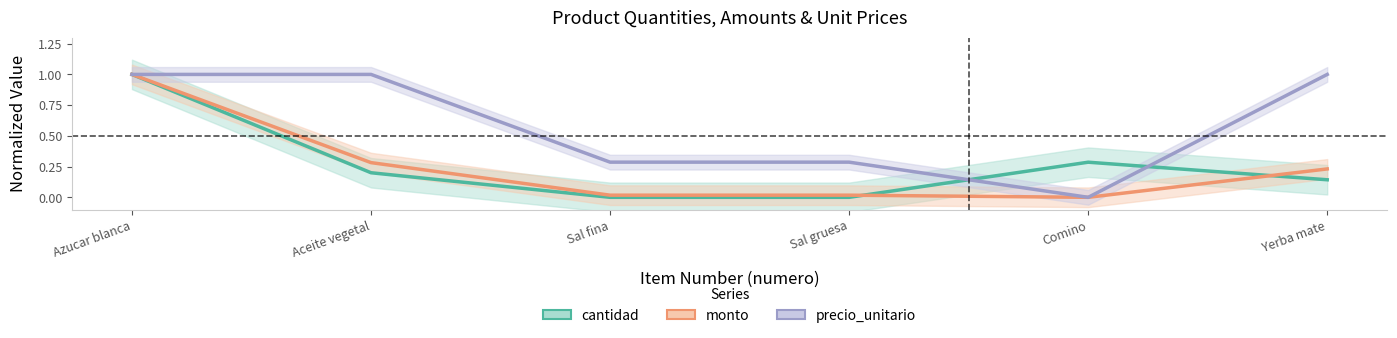

The value of precio_unitario at Comino is 0.0. True or false?

True